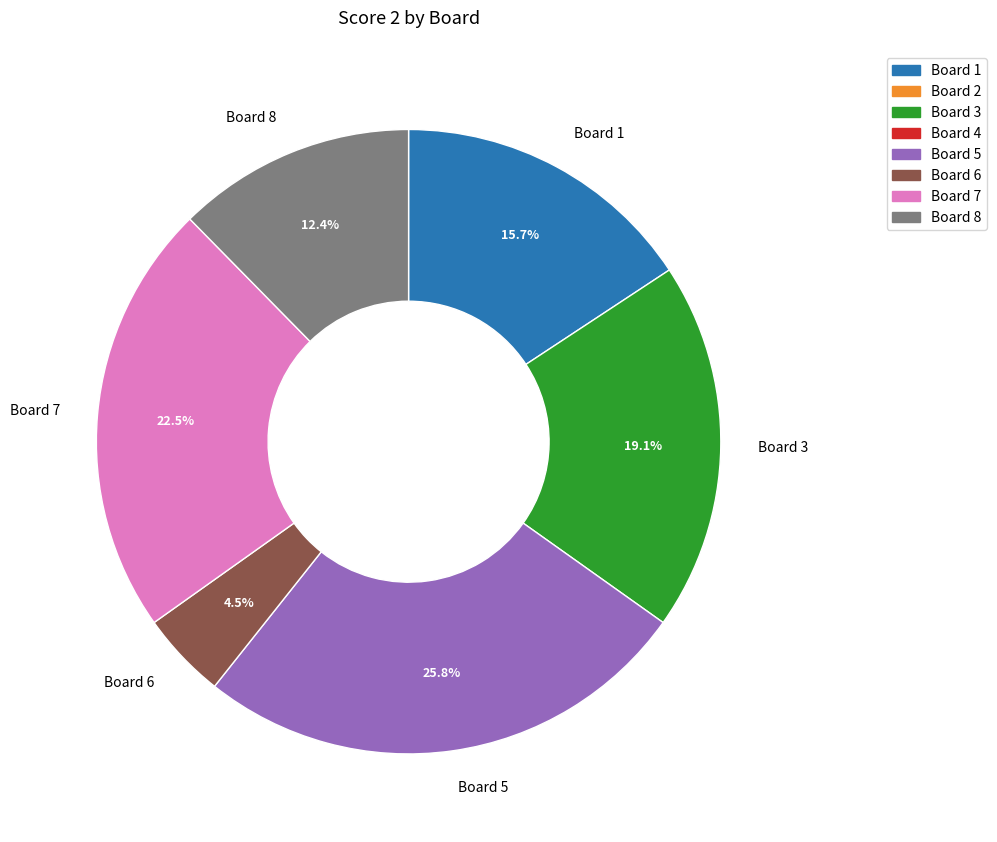

What percentage is the Board 1 slice, to the nearest percent?

16%